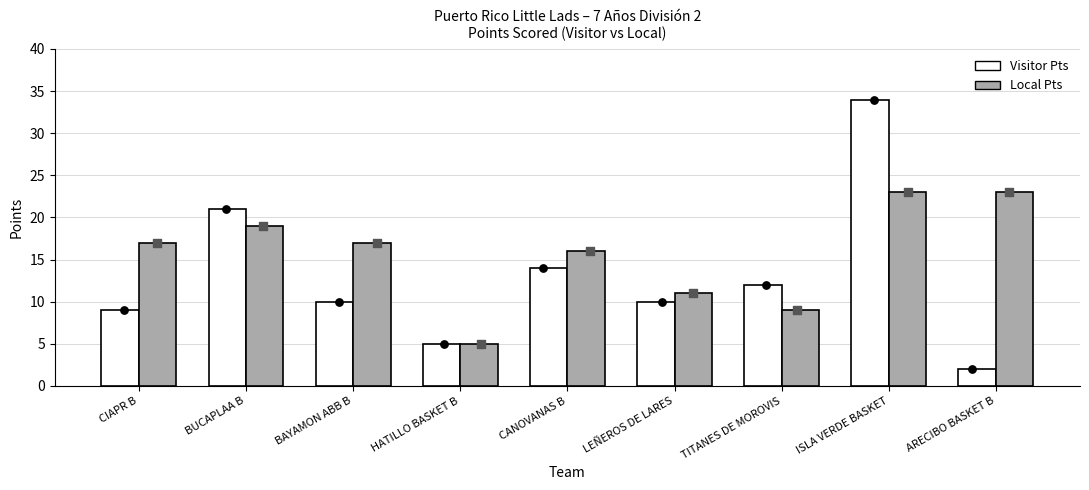

Which series has the largest Y range (max minus min)?

Visitor Pts